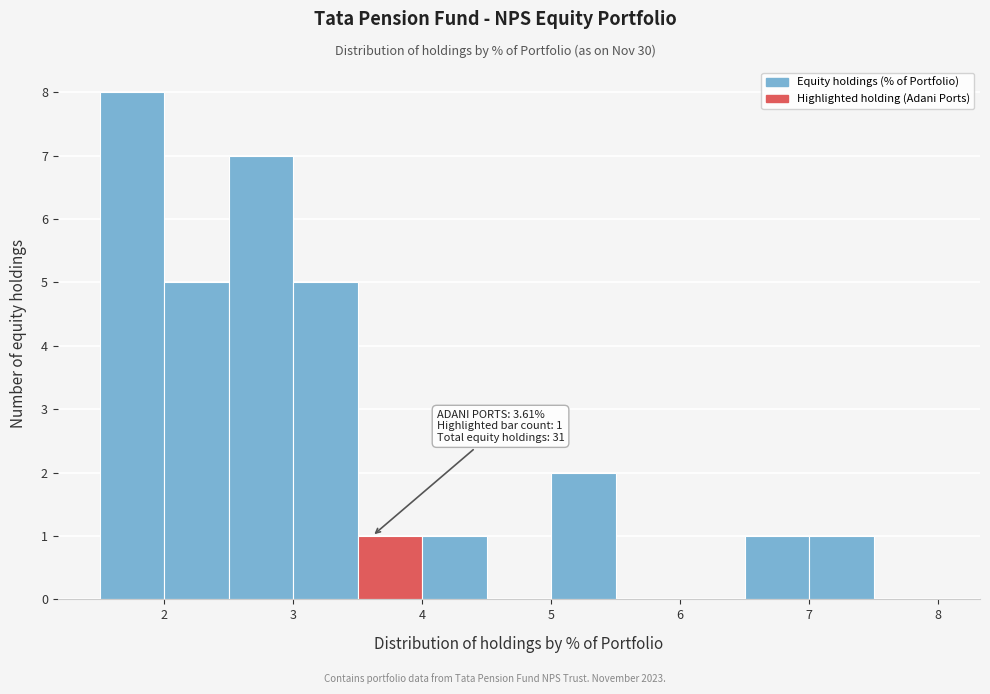

Which range on the x-axis has the tallest bar?

1.5 to 2.0